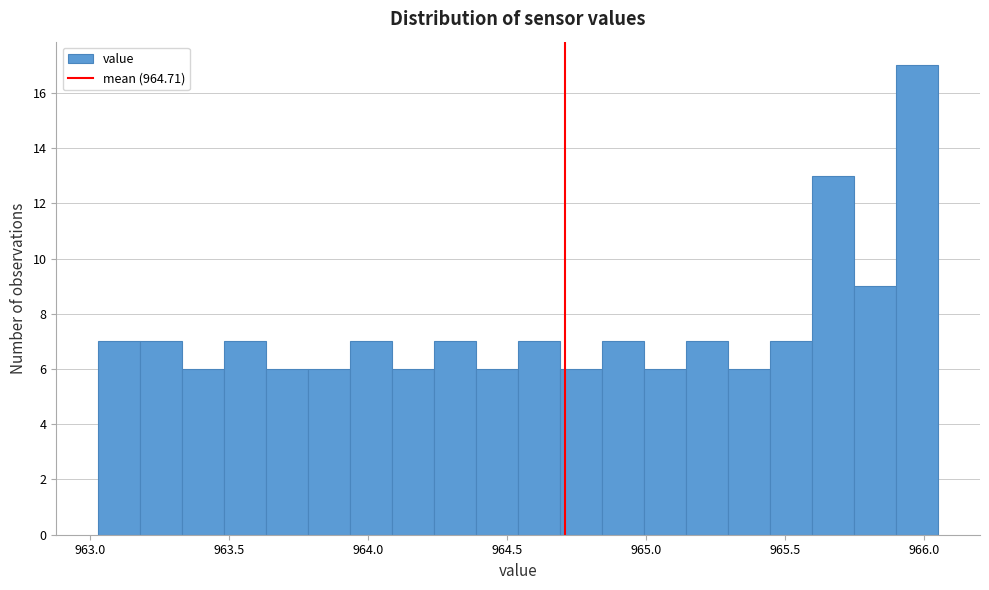

Read against the x-axis, roughly where is the centre of the tallest bar?

965.95